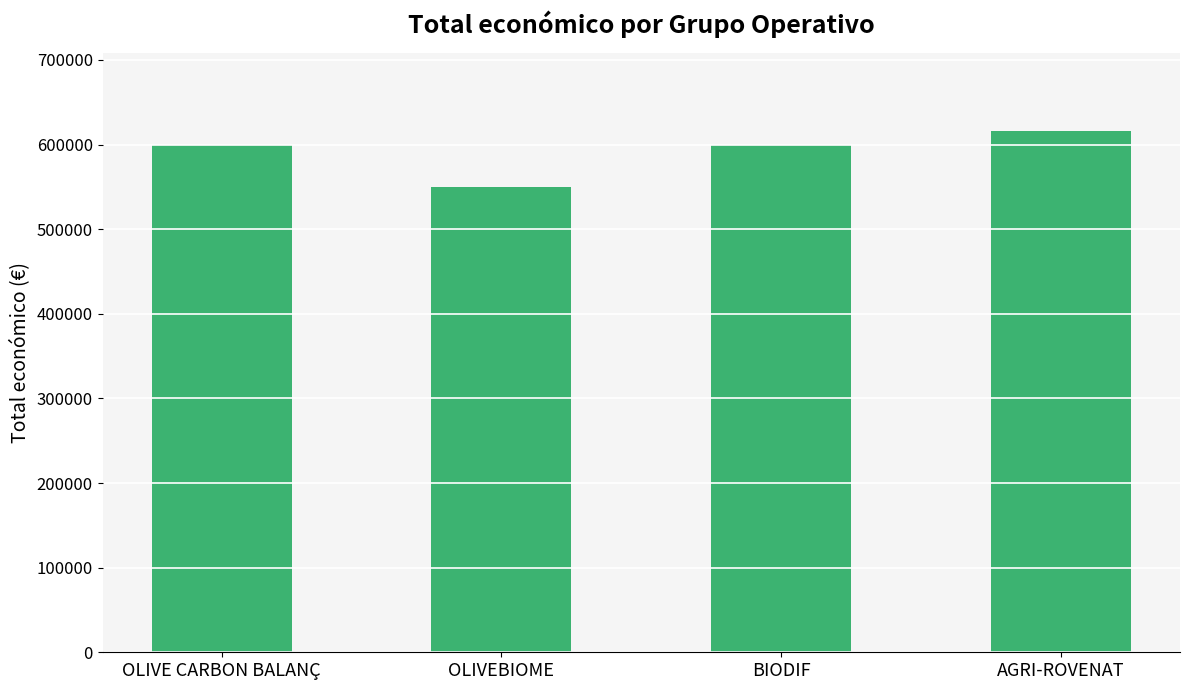

True or false: the data shows 230354 at OLIVE CARBON BALANÇ.

False